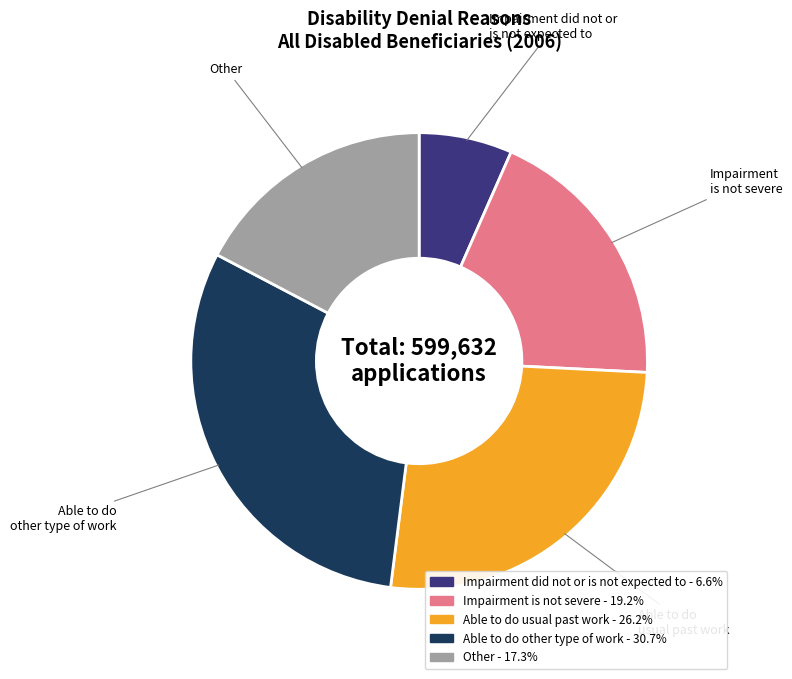

Does any single category account for the majority?

No